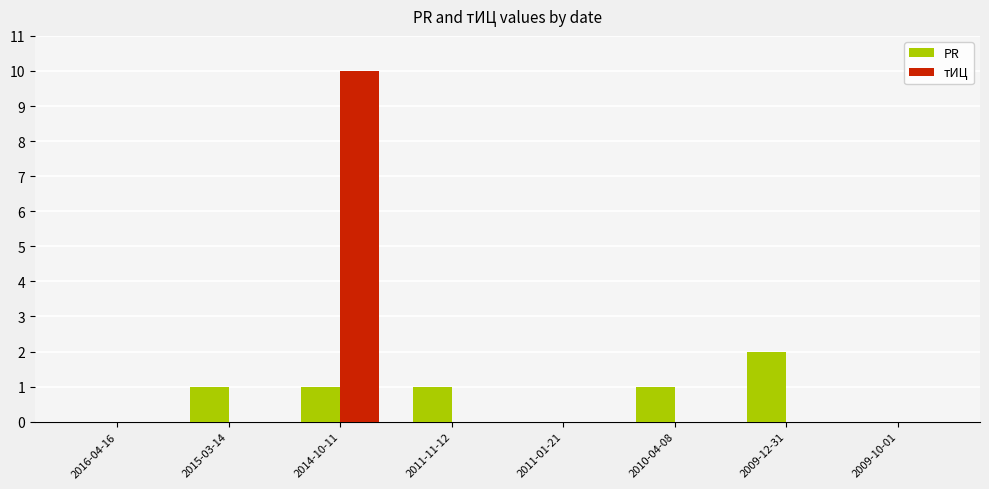

At which category does the chart reach its peak across all series?

2014-10-11